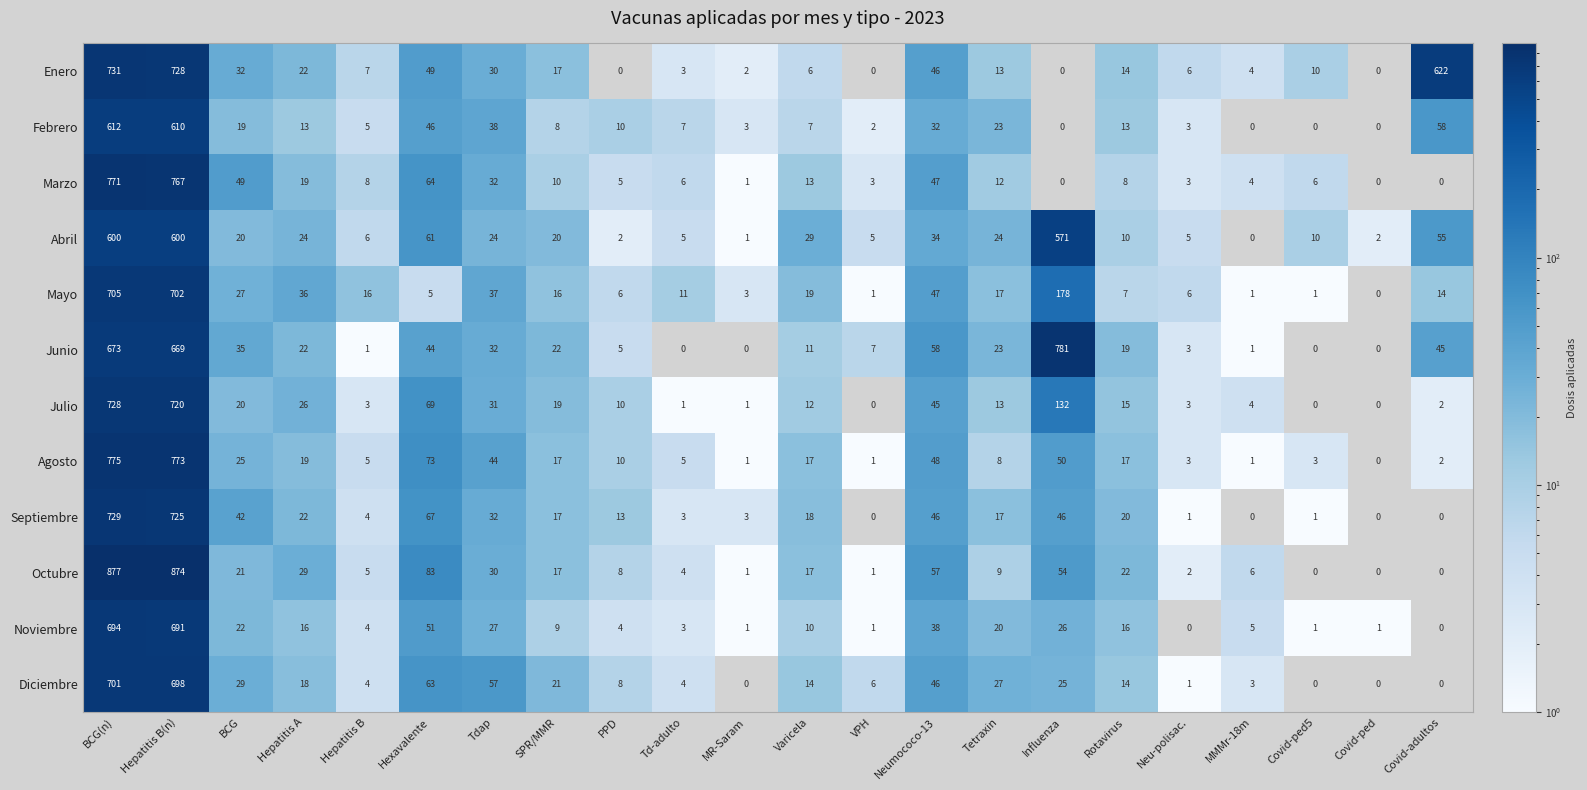

What is the approximate value of Febrero at Hepatitis A, to the nearest 10?

10